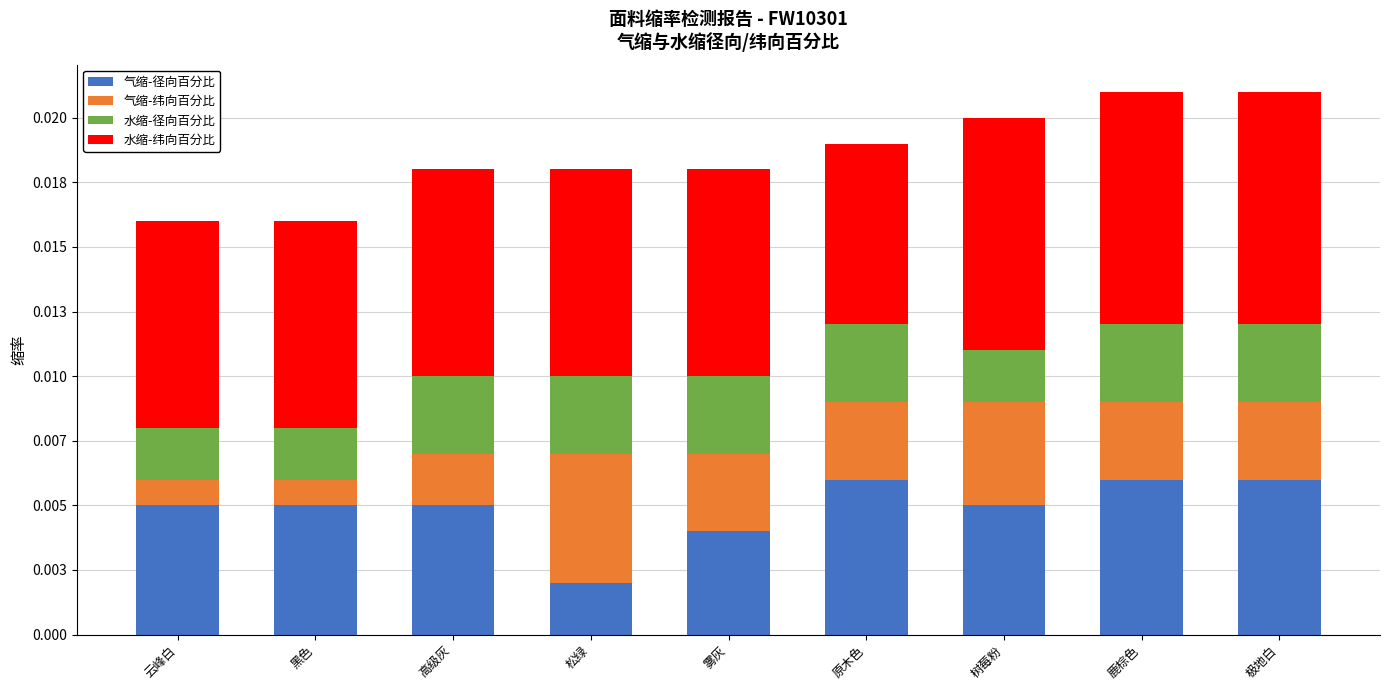

Does the chart contain any negative values?

No